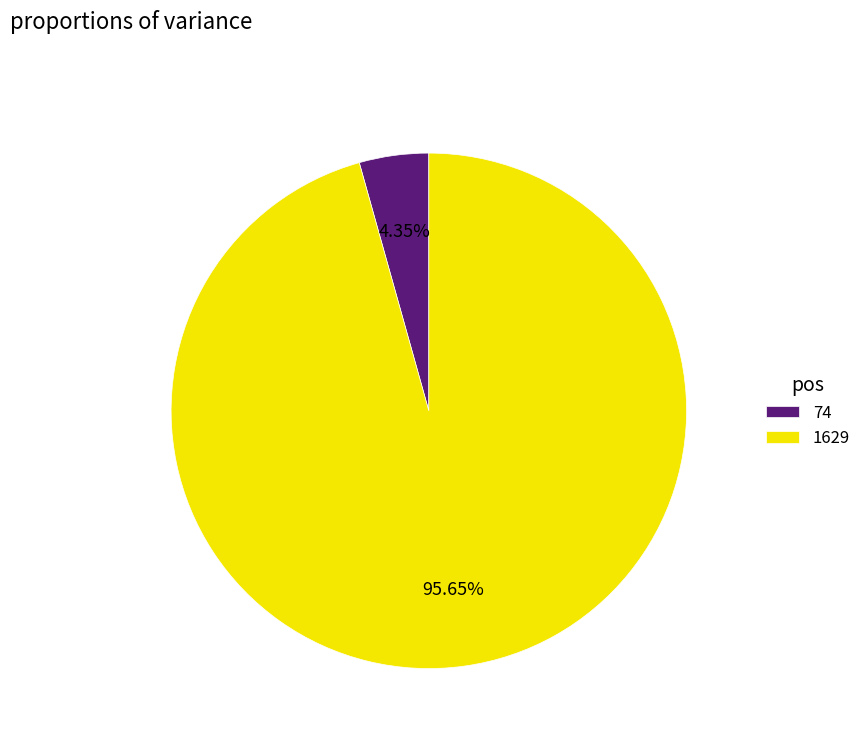

To the nearest percent, what is the difference between the largest and smallest slice percentages?

91%